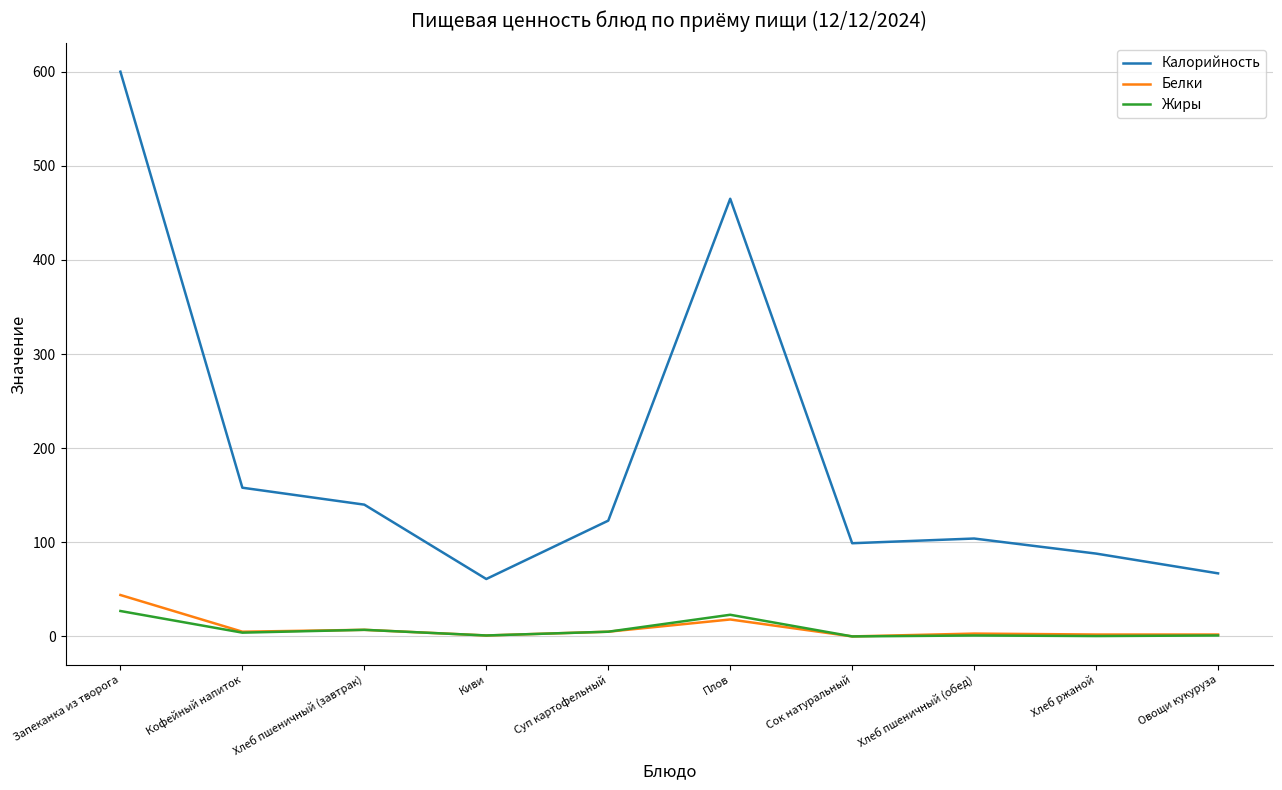

Where does the Калорийность series first go above 123?

Запеканка из творога